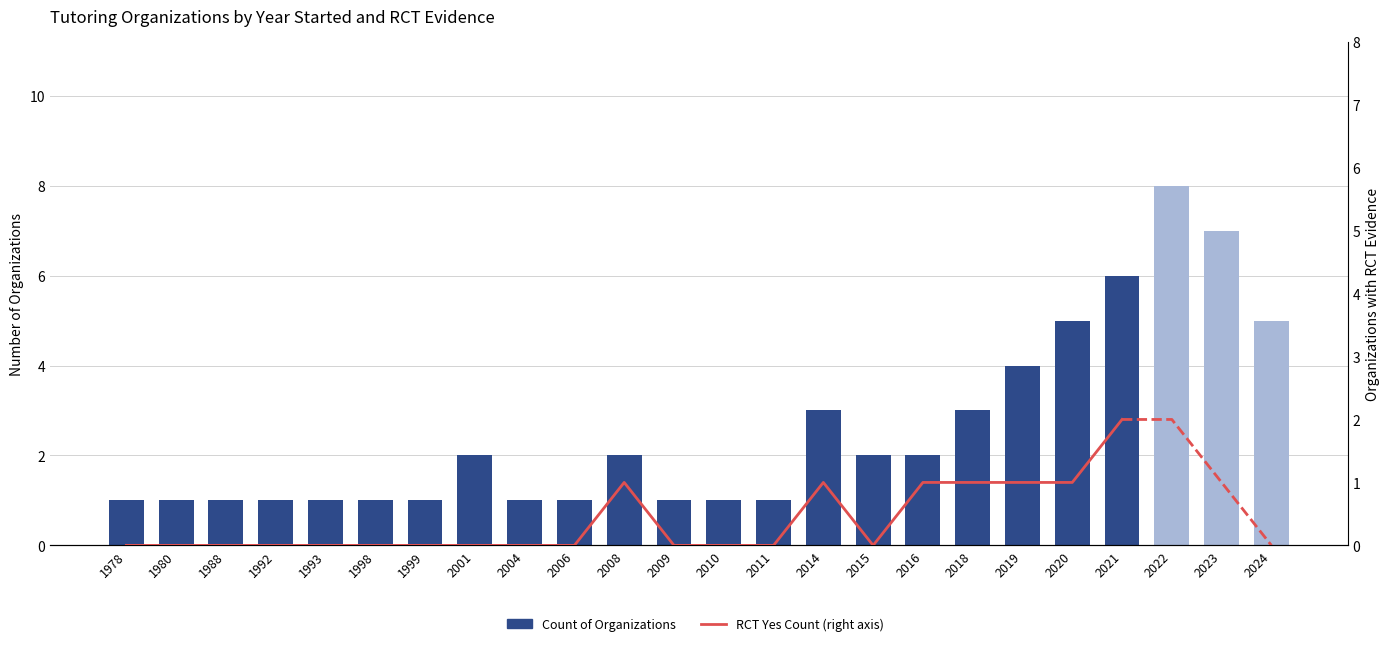

What is the value of the 2nd bar from the left?

1